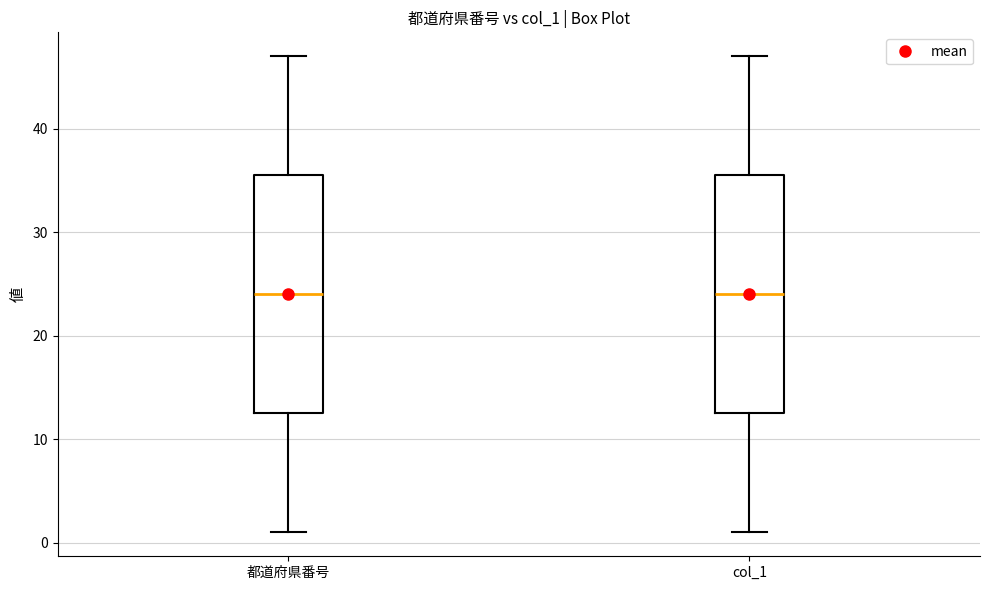

Reading left to right, transcribe this box plot: for each box, give where its median line is, the range the box spans, and where its two whiskers end, as read against the y-axis. The values are not printed on the chart, so give them approximately, as read against the axis.

都道府県番号: median 24, box 13 to 36, whiskers 1 to 47
col_1: median 24, box 13 to 36, whiskers 1 to 47